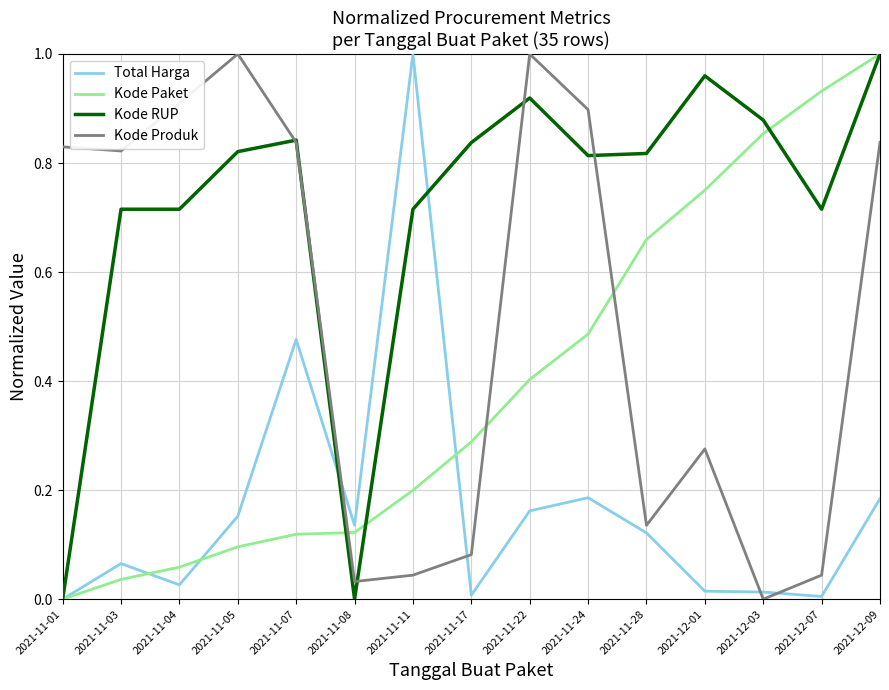

What is the sum of the Kode RUP values at 2021-11-28 and 2021-11-07?

1.7